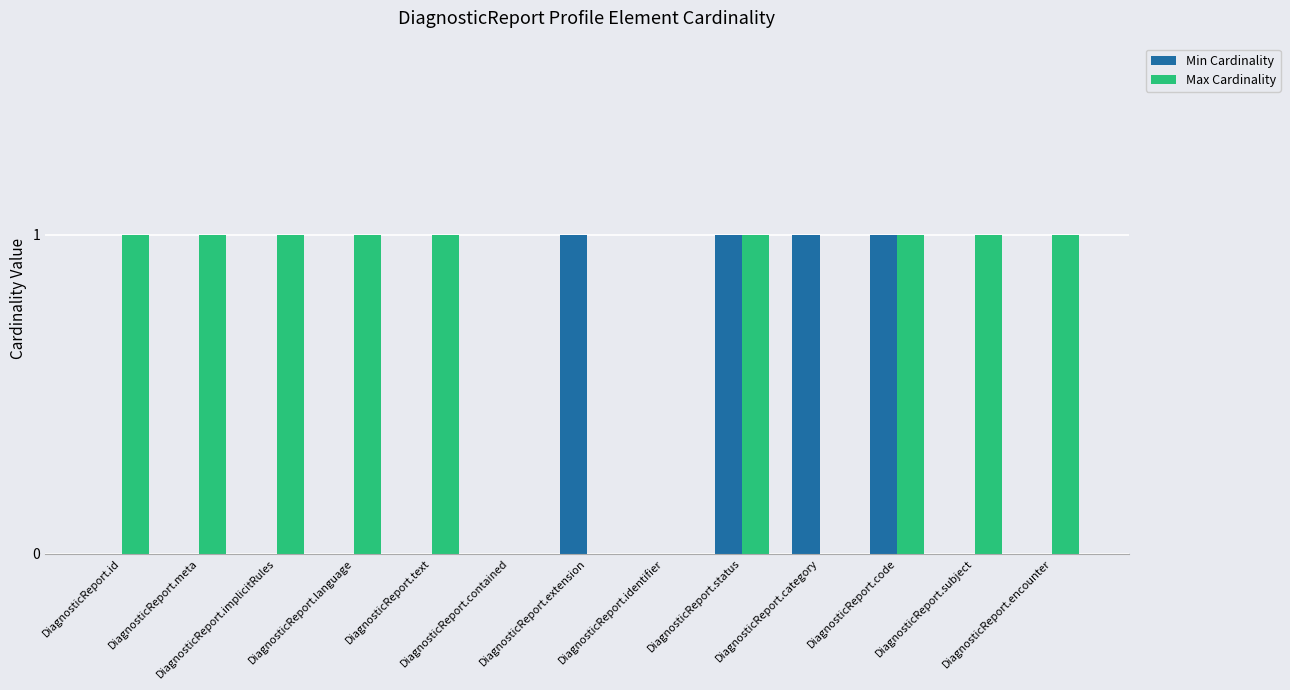

Which series has the largest total across all categories?

Max Cardinality